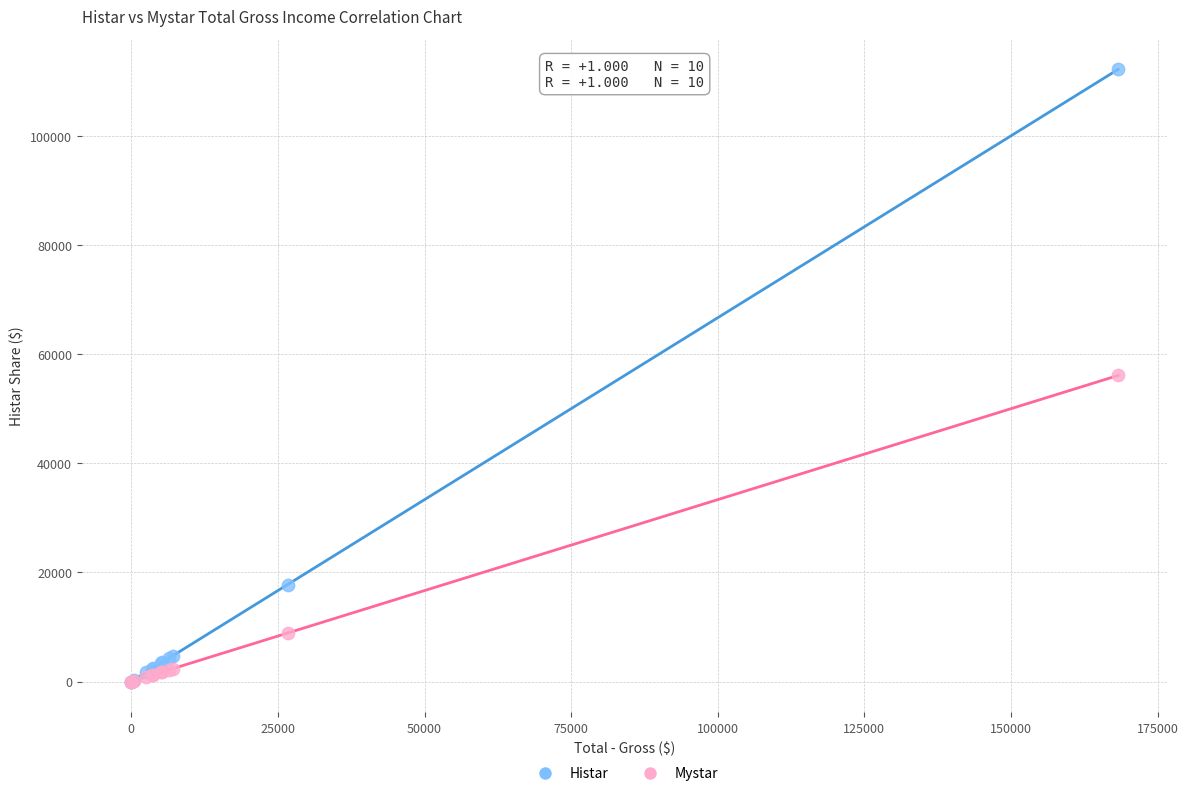

In the Mystar series, what Y value is closest to 28042?

8886.3